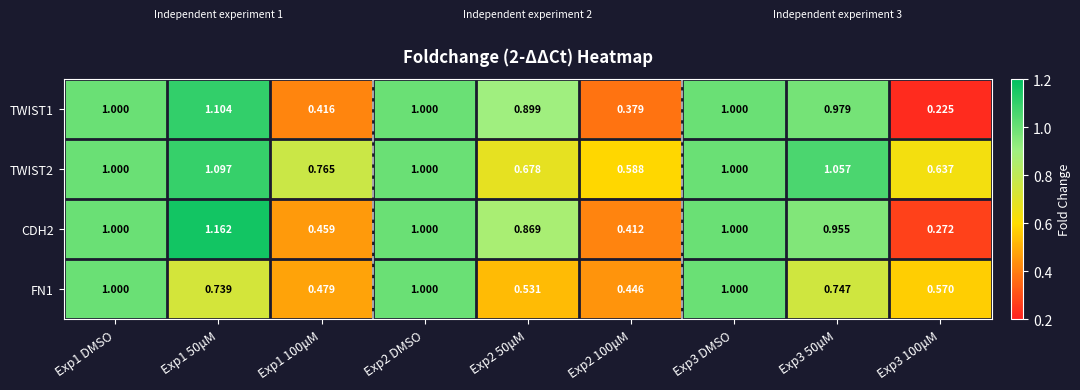

Is the value of CDH2 at Exp2 50μM greater than the value of TWIST2 at Exp2 50μM?

Yes